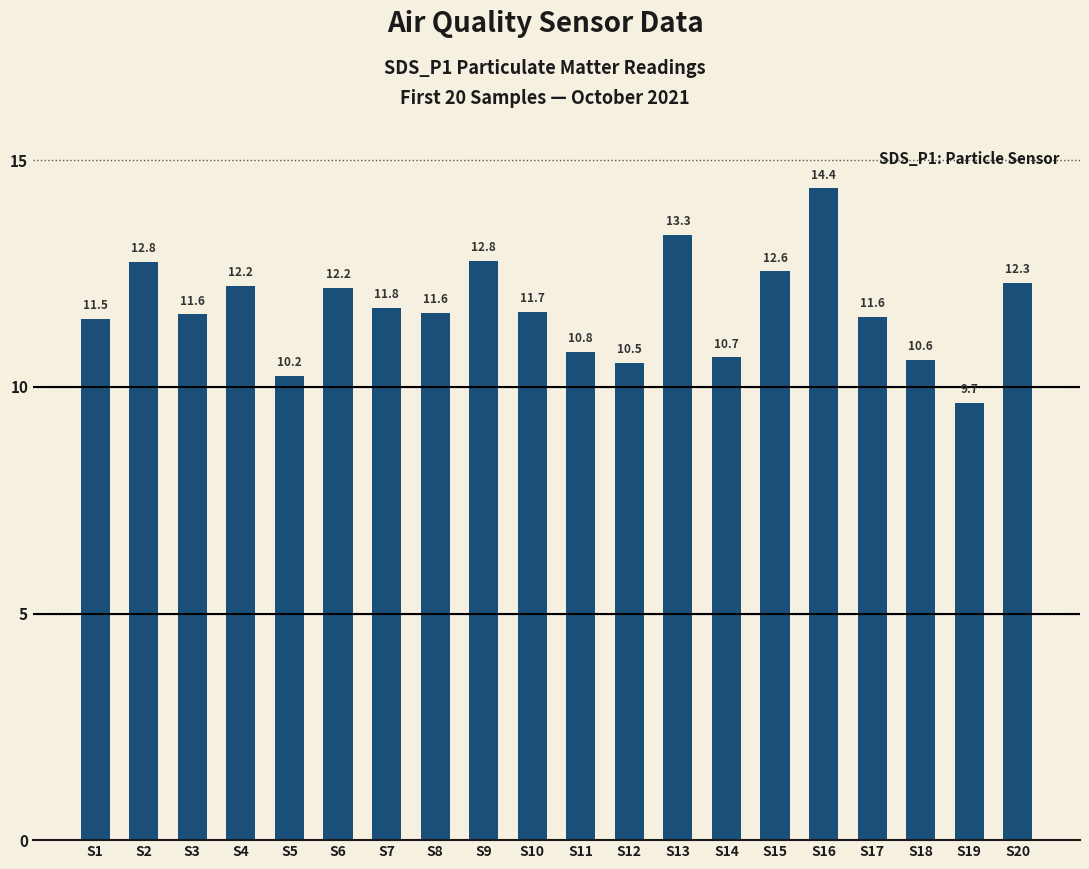

What is the value of the 18th bar from the left?

10.6